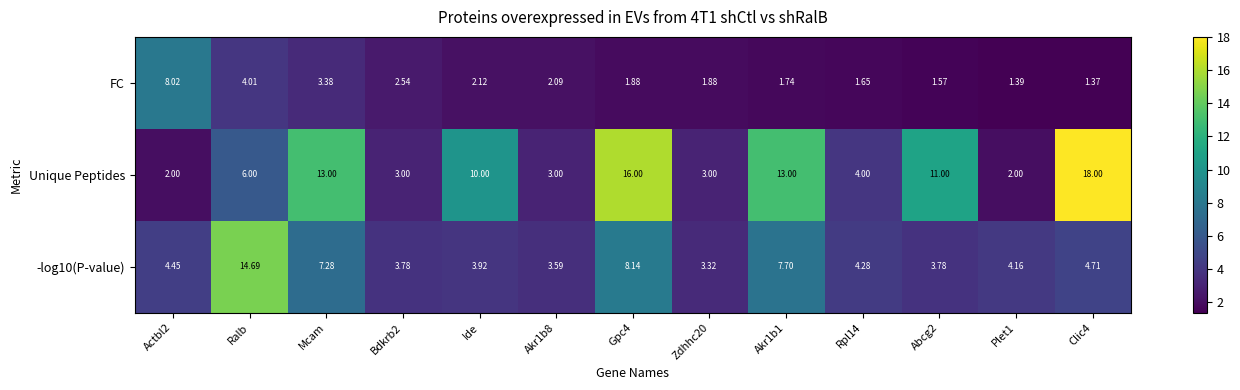

What is the total value across all series at Ralb?

24.7